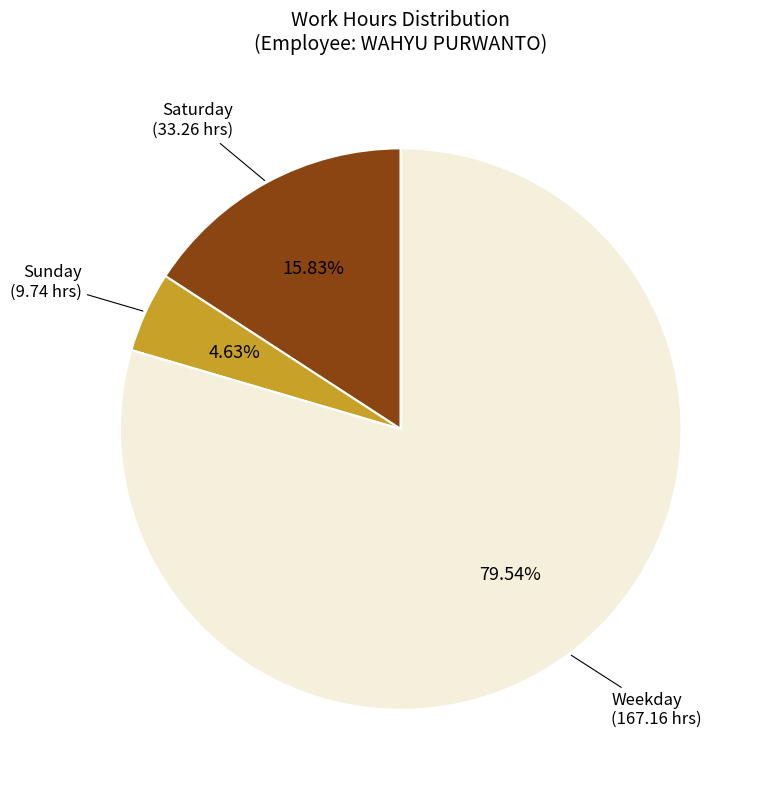

To the nearest percent, what is the difference between the largest and smallest slice percentages?

75%